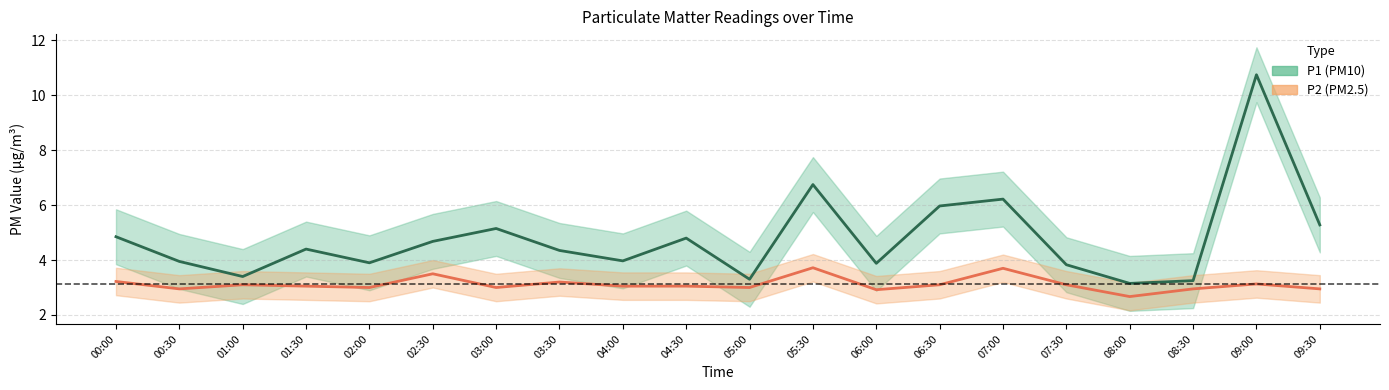

Where is the first local maximum for P1?

01:30